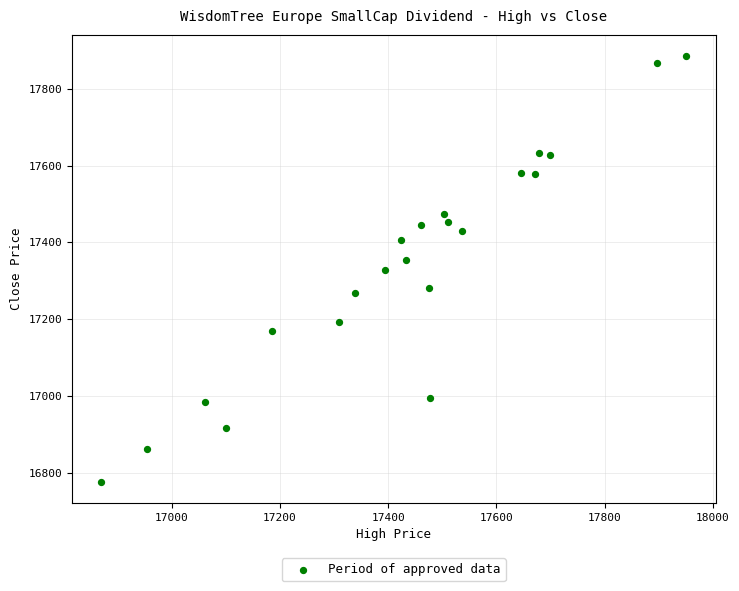

What is the range of Y values (max minus min)?

1108